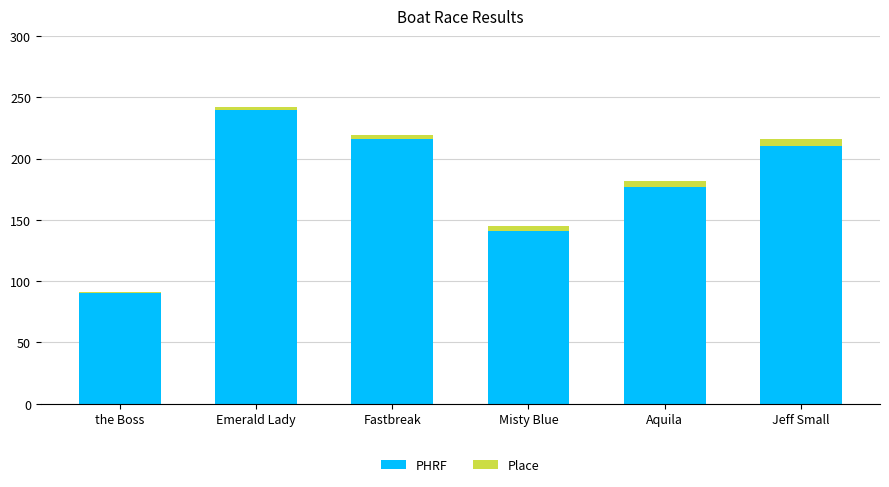

What is the value of the PHRF bar at the 1st from the left?

90